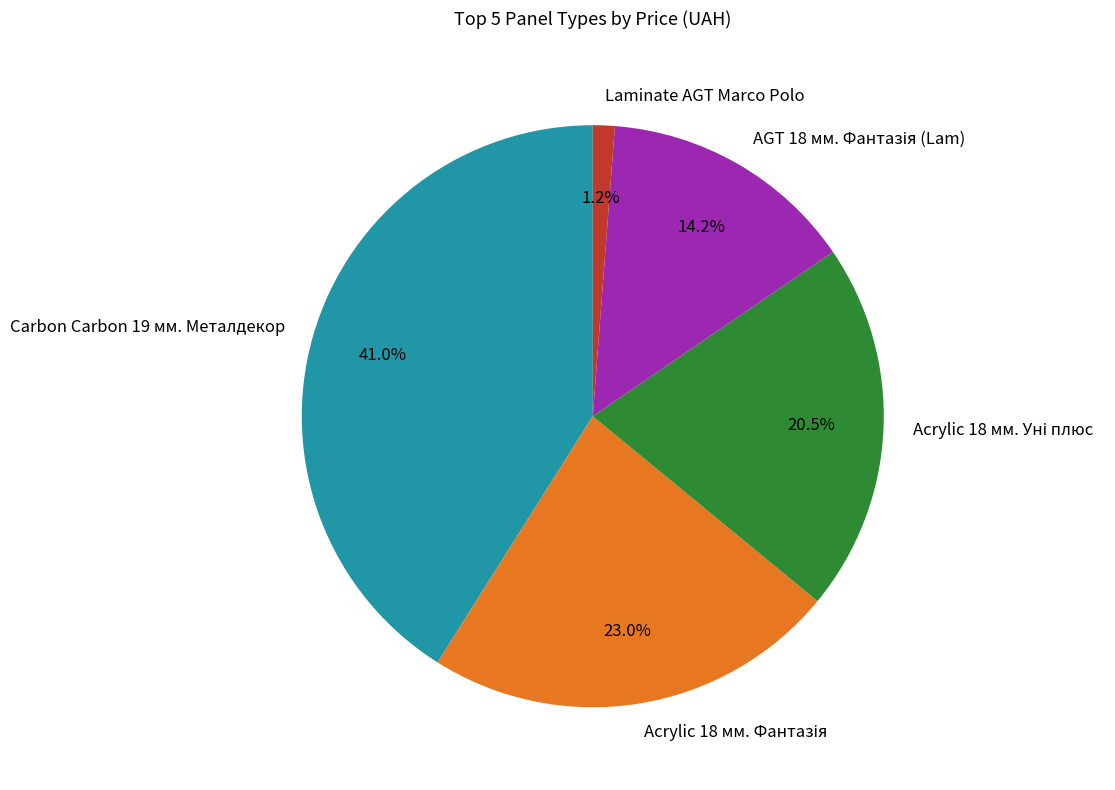

What percentage is NOT represented by Carbon Carbon 19 мм. Металдекор?

59.0%